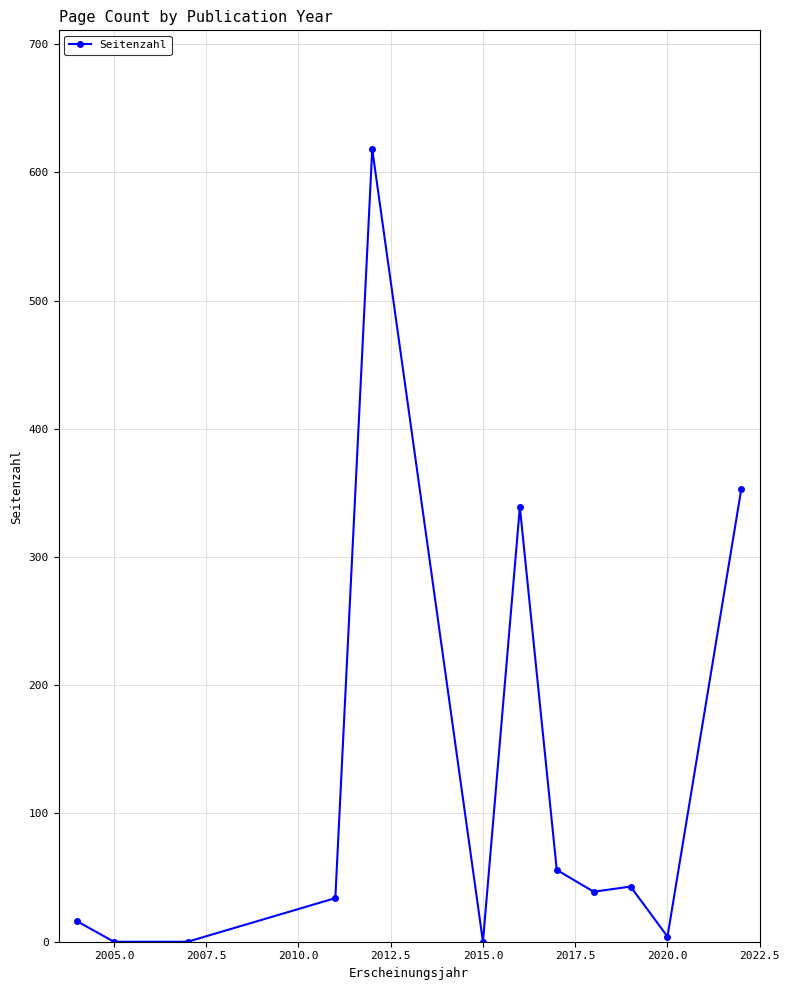

What is the maximum value shown in the chart?

618